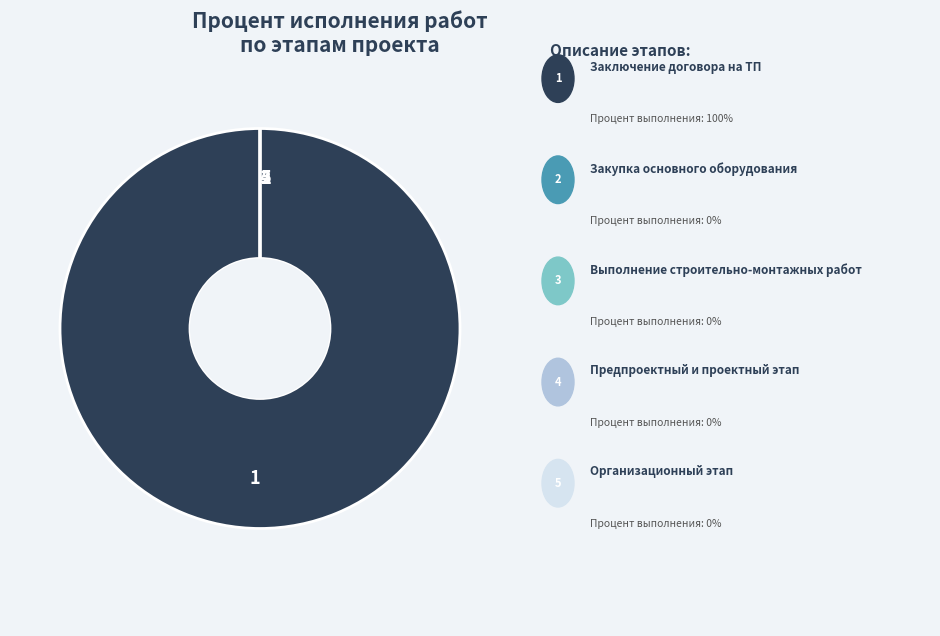

How many segments does this pie chart have?

5